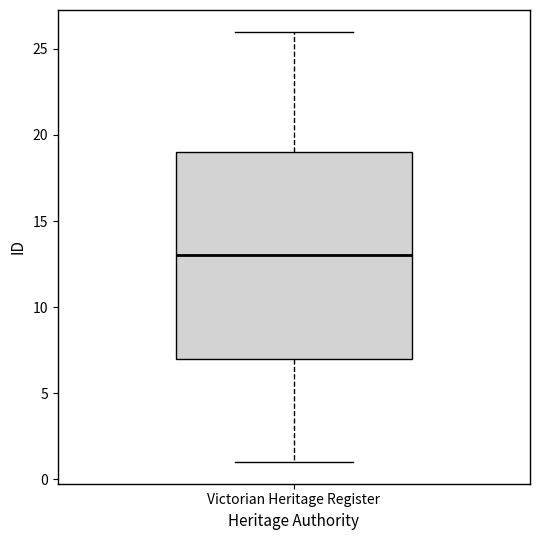

Where does the upper whisker of the box for Victorian Heritage Register end on the y-axis? The values are not printed on the chart, so give them approximately, as read against the axis.

26